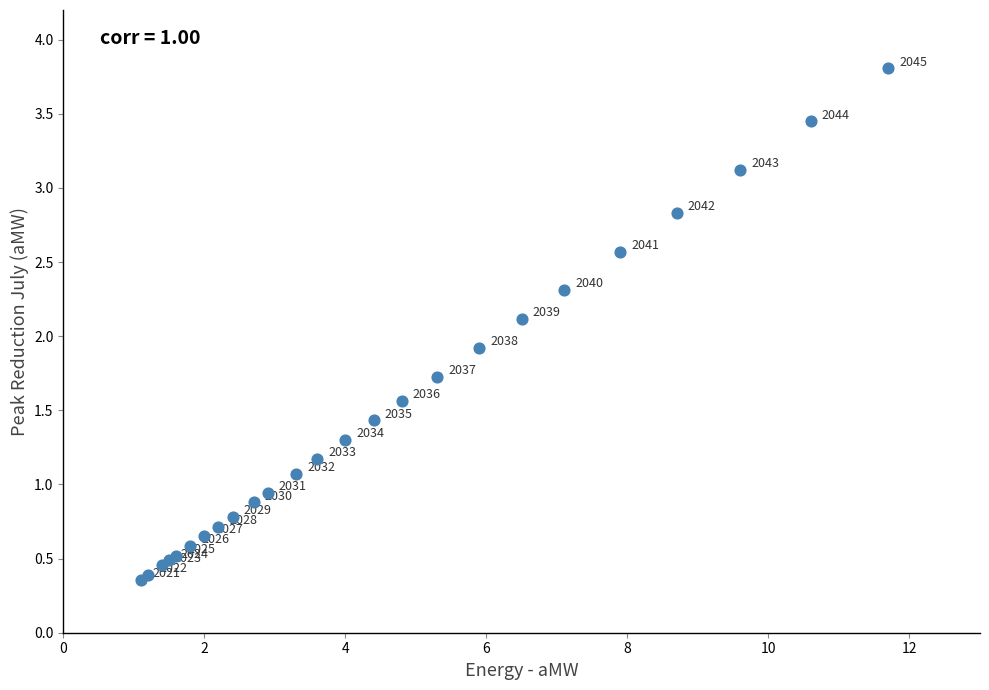

What Y value in the scatter plot is closest to 2?

1.9